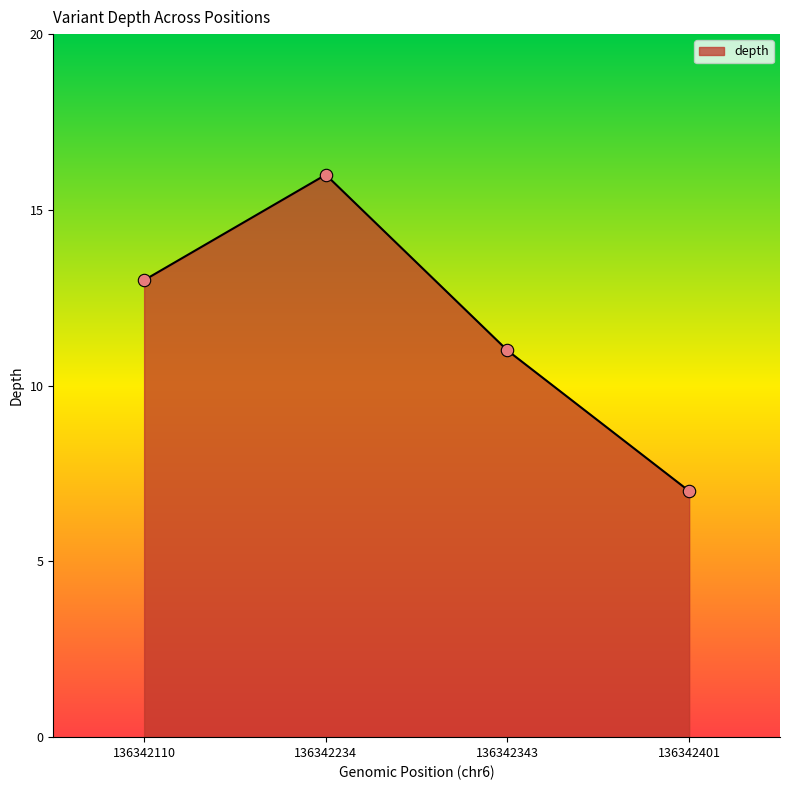

Between 136342234 and 136342343, which is larger?

136342234